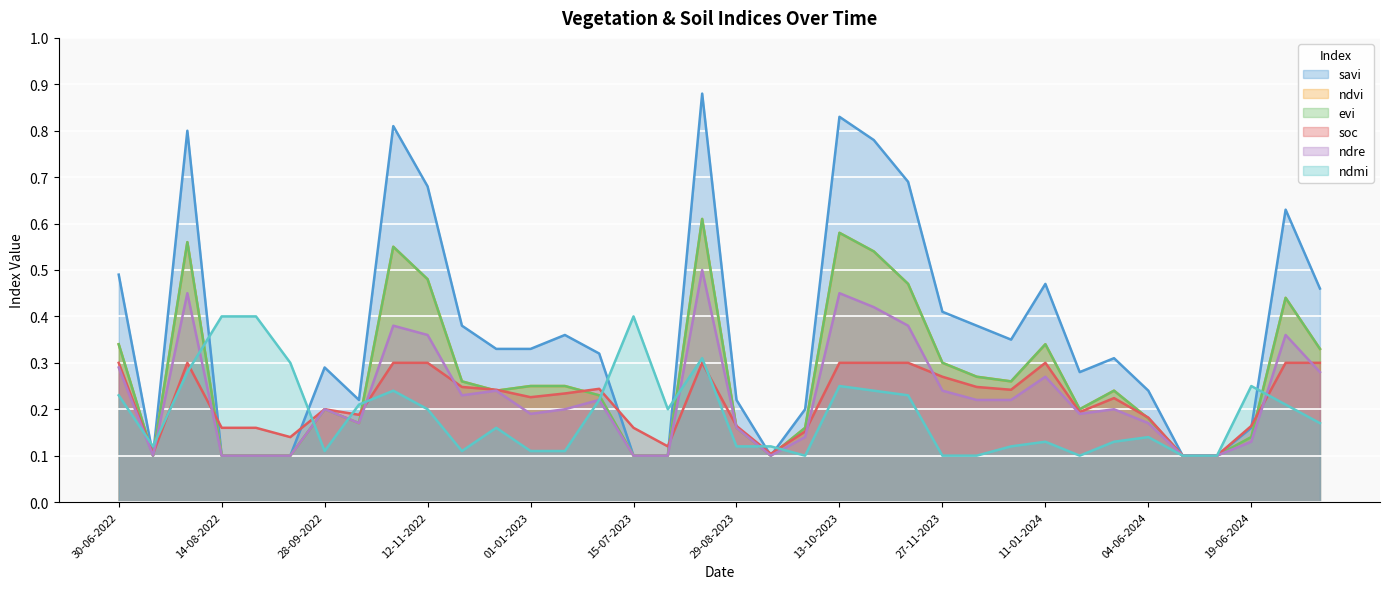

What is the difference between the ndvi values at 11-01-2024 and 12-11-2022?

0.1